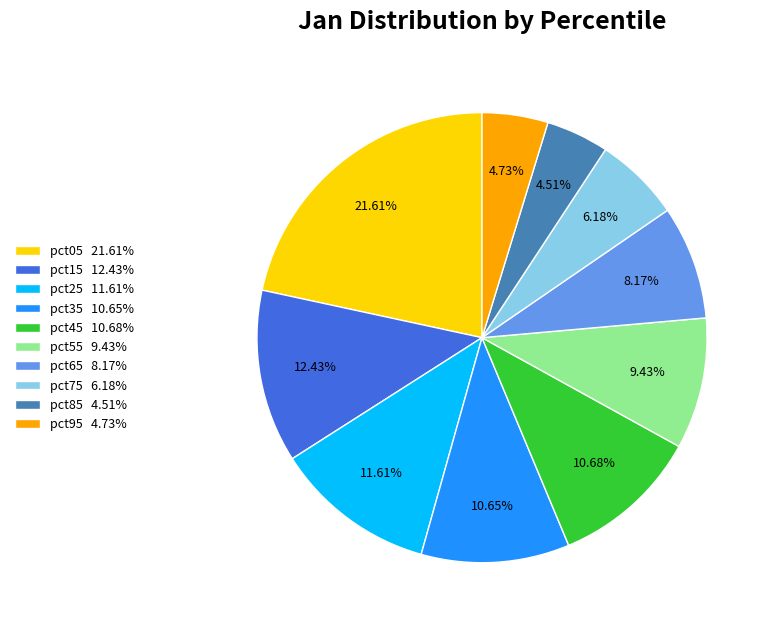

Is there a majority slice in this chart?

No